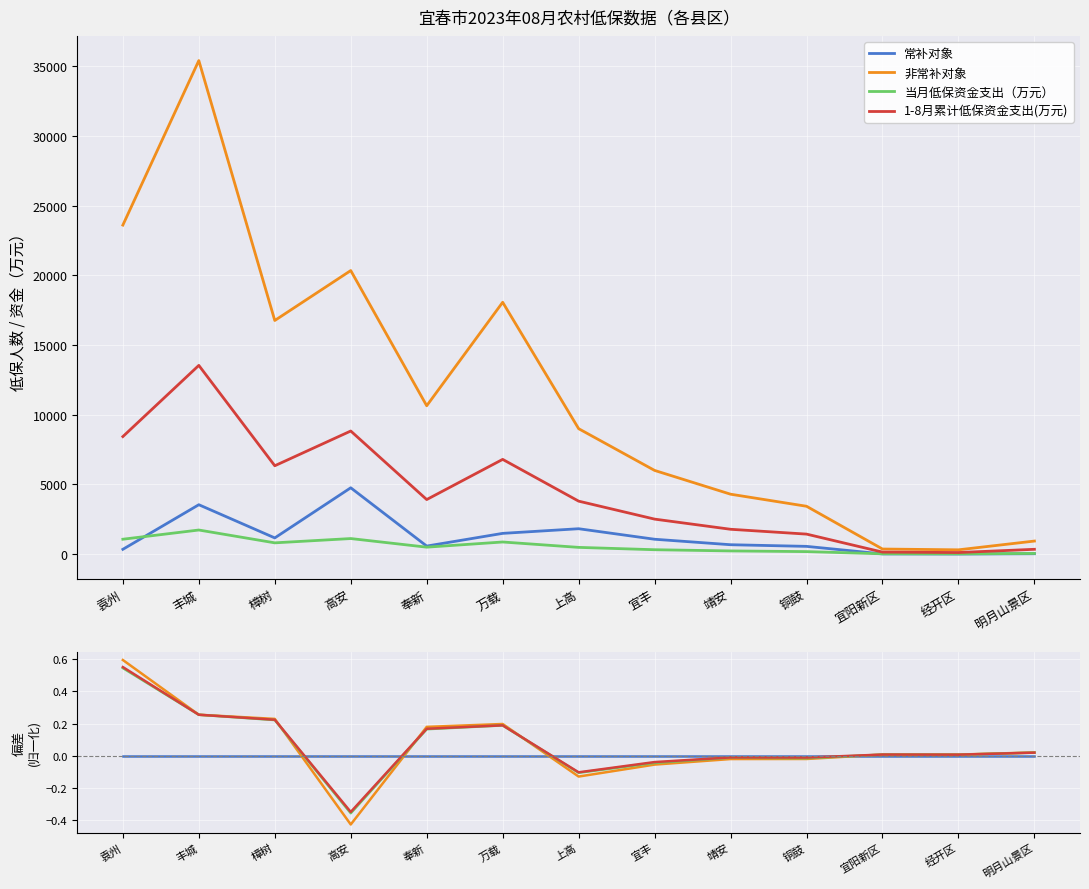

What is the total value across all series at 明月山景区?

0.1